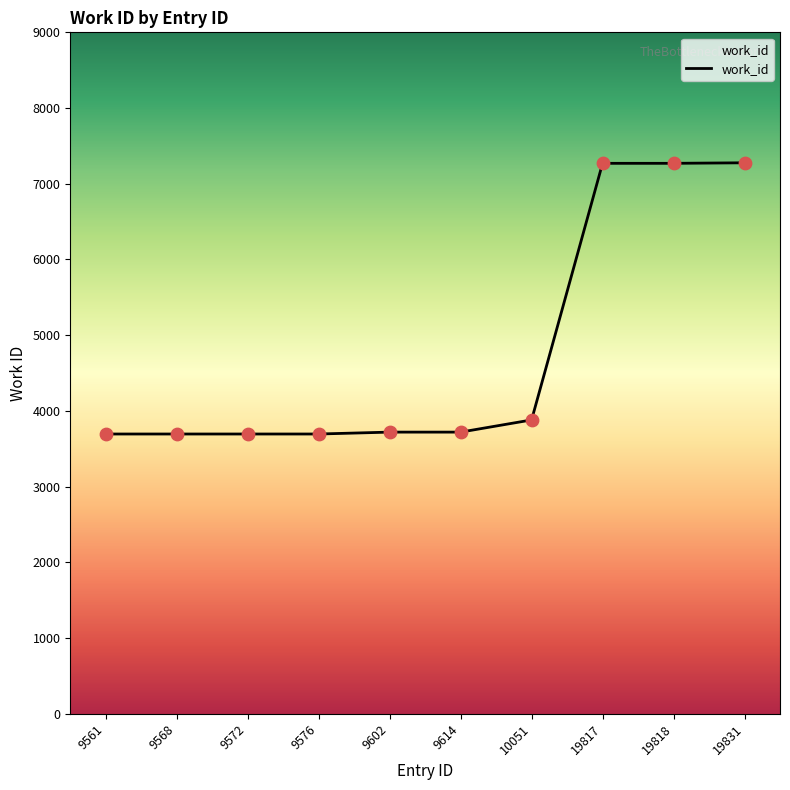

What is the ratio of the value at 19831 to the value at 9602?

2.0